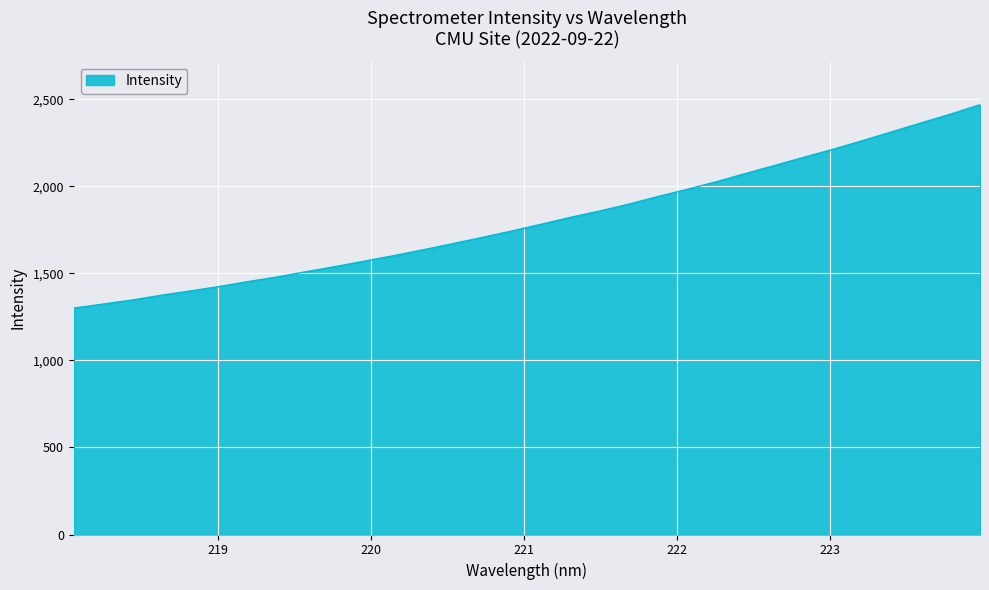

What is the minimum value shown in the chart?

1301.0